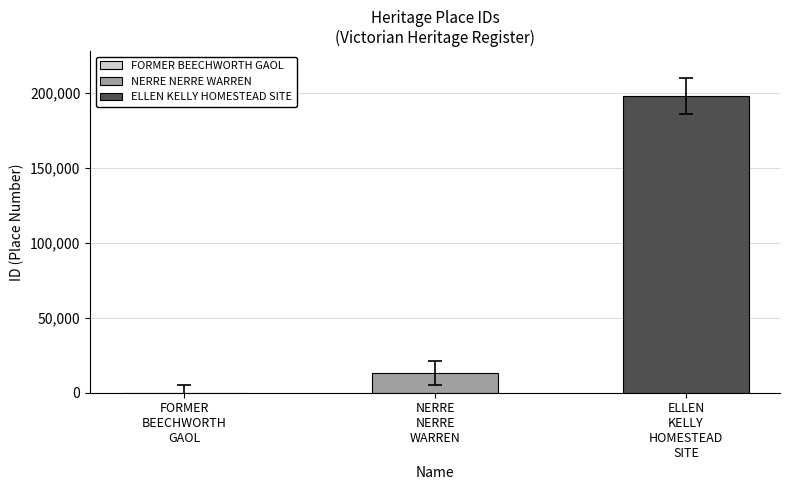

What is the maximum value shown in the chart?

197646